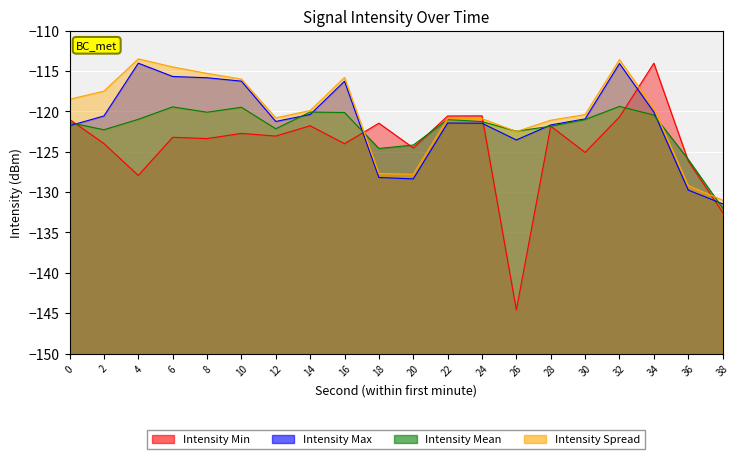

What is the average value of the intensity_spread series?

-120.3